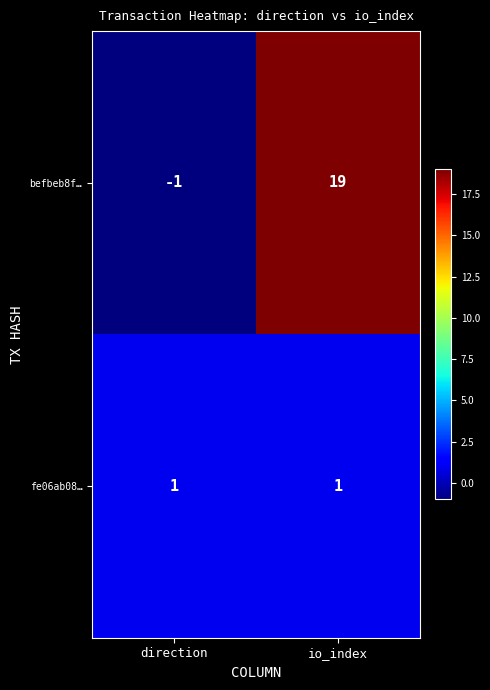

Reading left to right, transcribe all the data shown in this chart.

befbeb8f…: direction=-1	io_index=19
fe06ab08…: direction=1	io_index=1